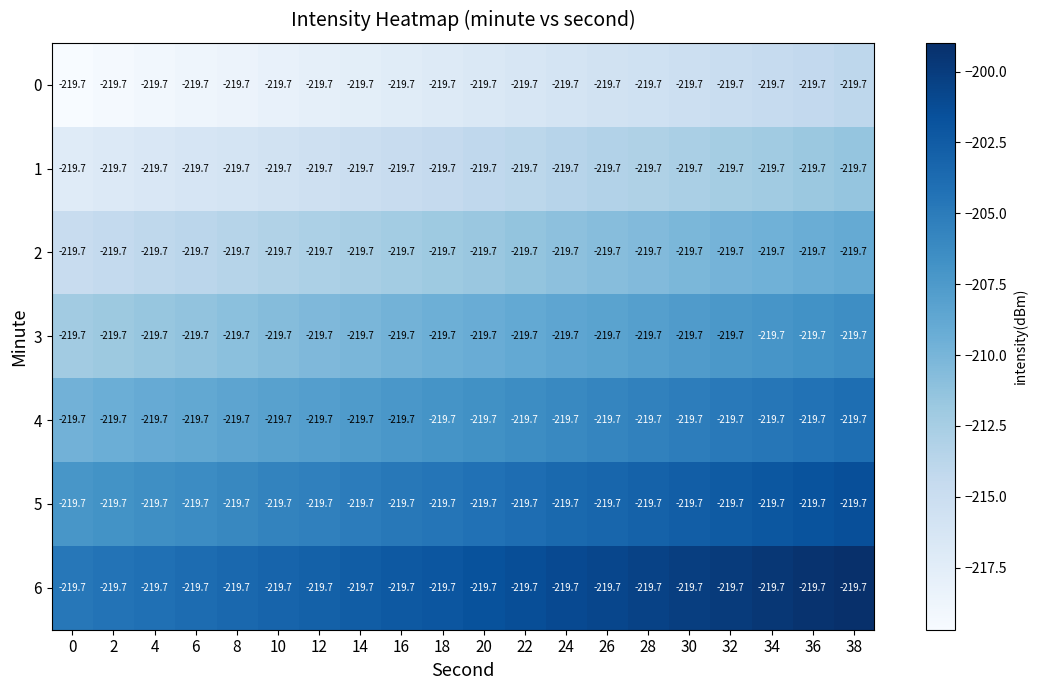

Rank the series at 26 from lowest to highest value.

0, 1, 2, 3, 4, 5, 6